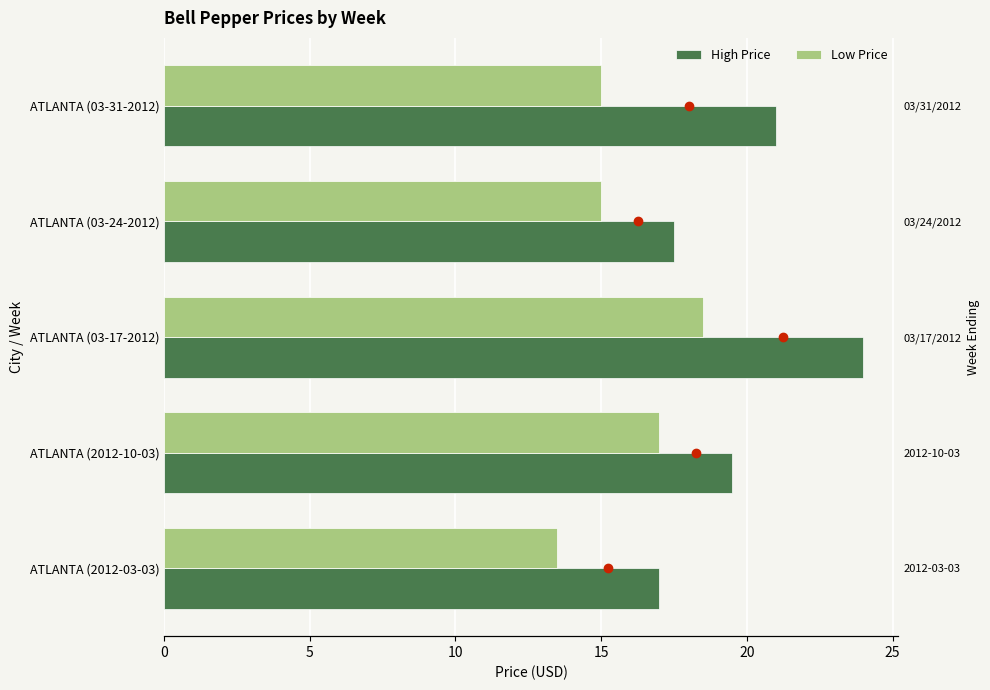

Between ATLANTA (03-31-2012) and ATLANTA (2012-10-03), which is larger?

ATLANTA (03-31-2012)